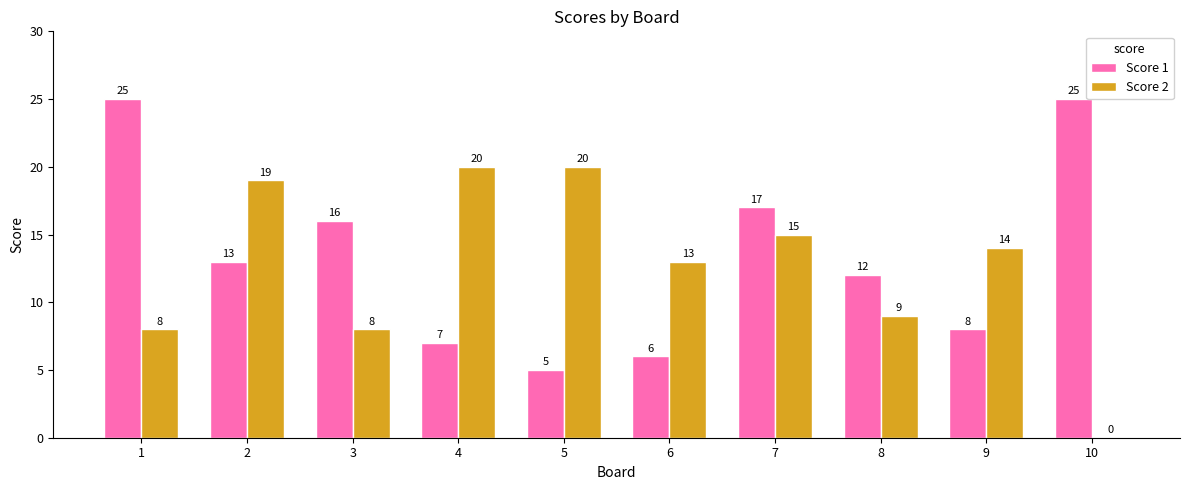

Count the number of data series in this chart.

2